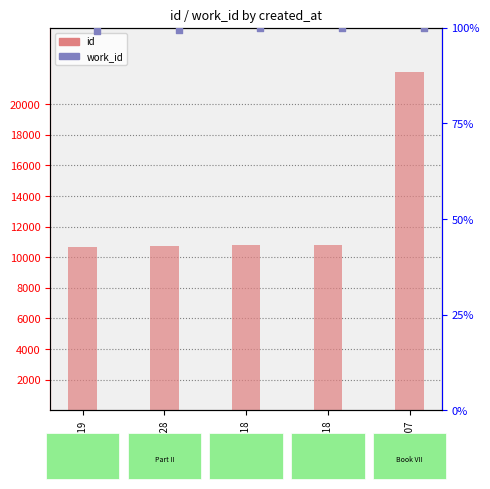

Is the value of work_id at 2006-01-18 greater than the value of id at 2006-01-18?

No